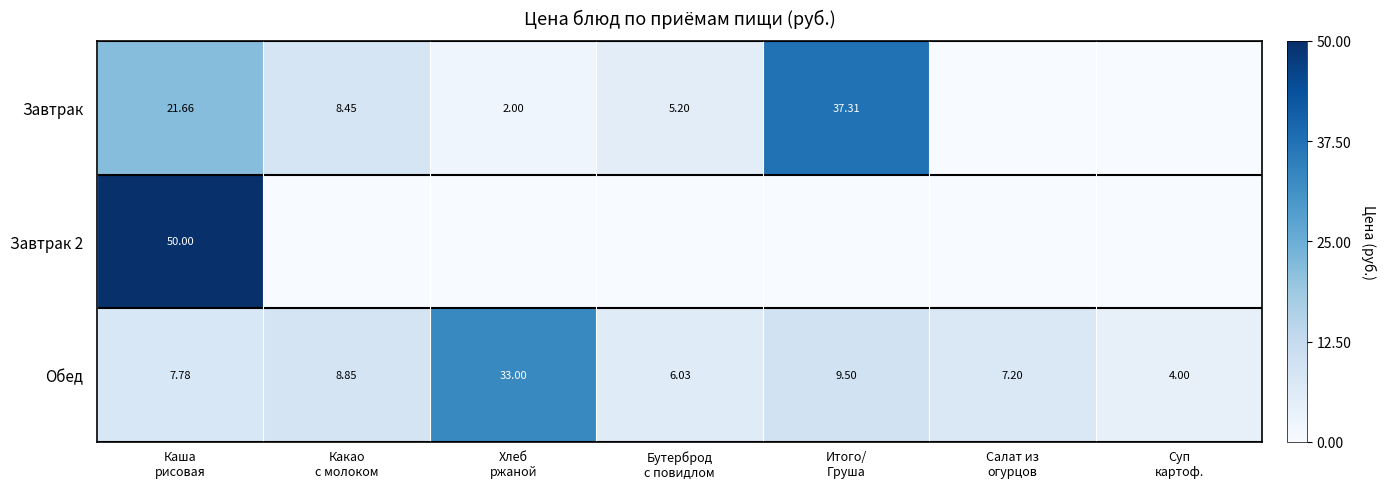

What is the sum of all Завтрак values?

74.6